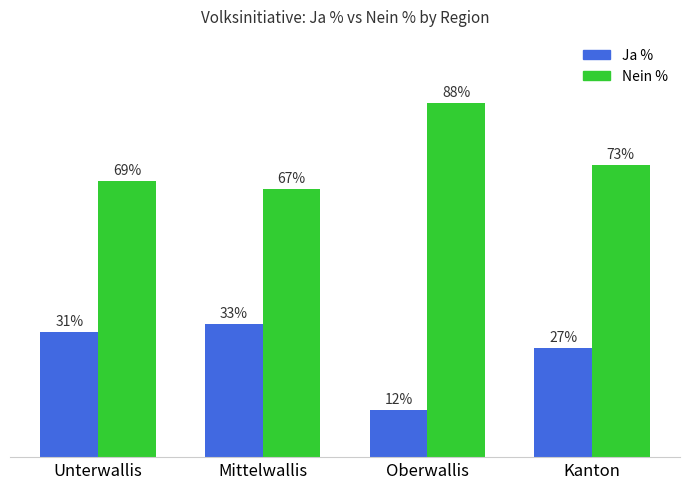

At which label is Ja % closest to 22?

Kanton